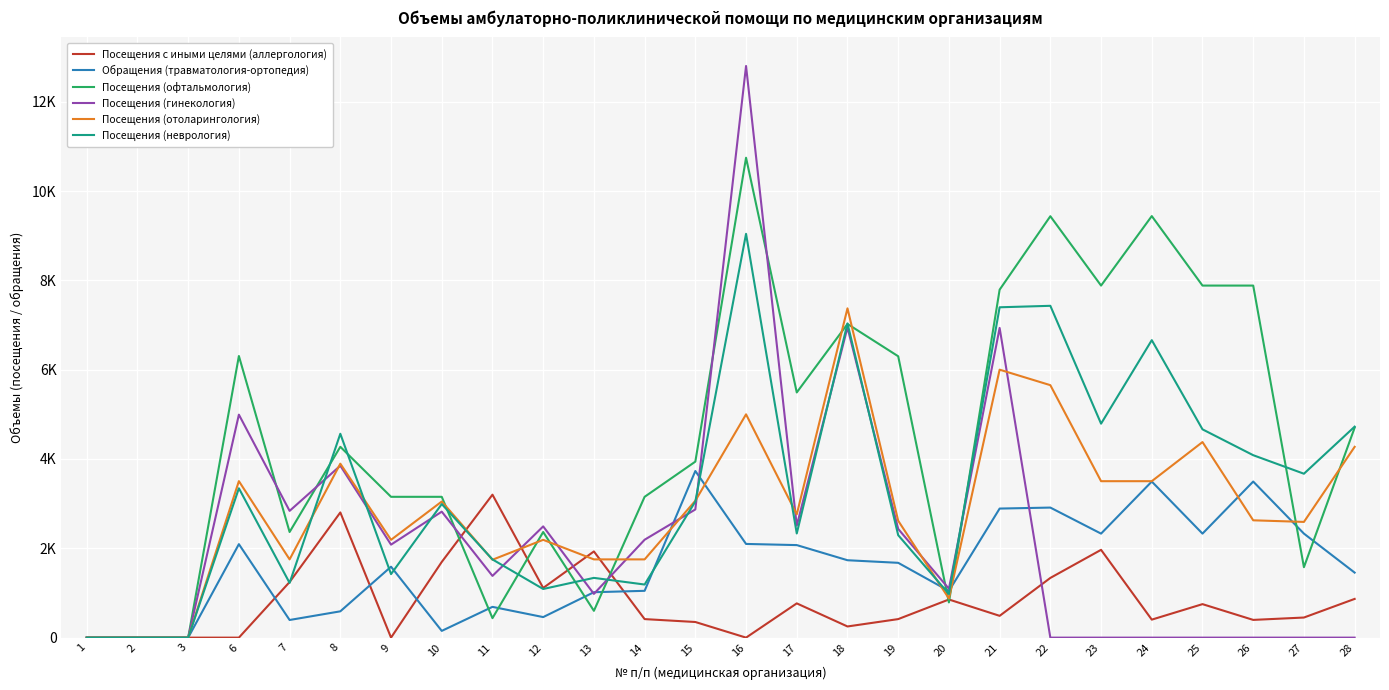

Does the chart display data point markers on the line(s)?

No